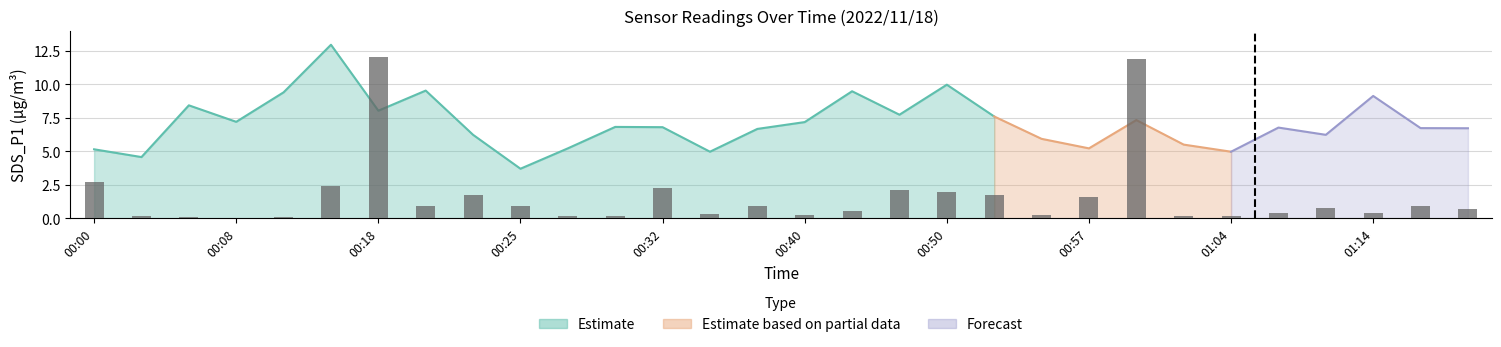

True or false: the data shows 0.6 at 13.

False